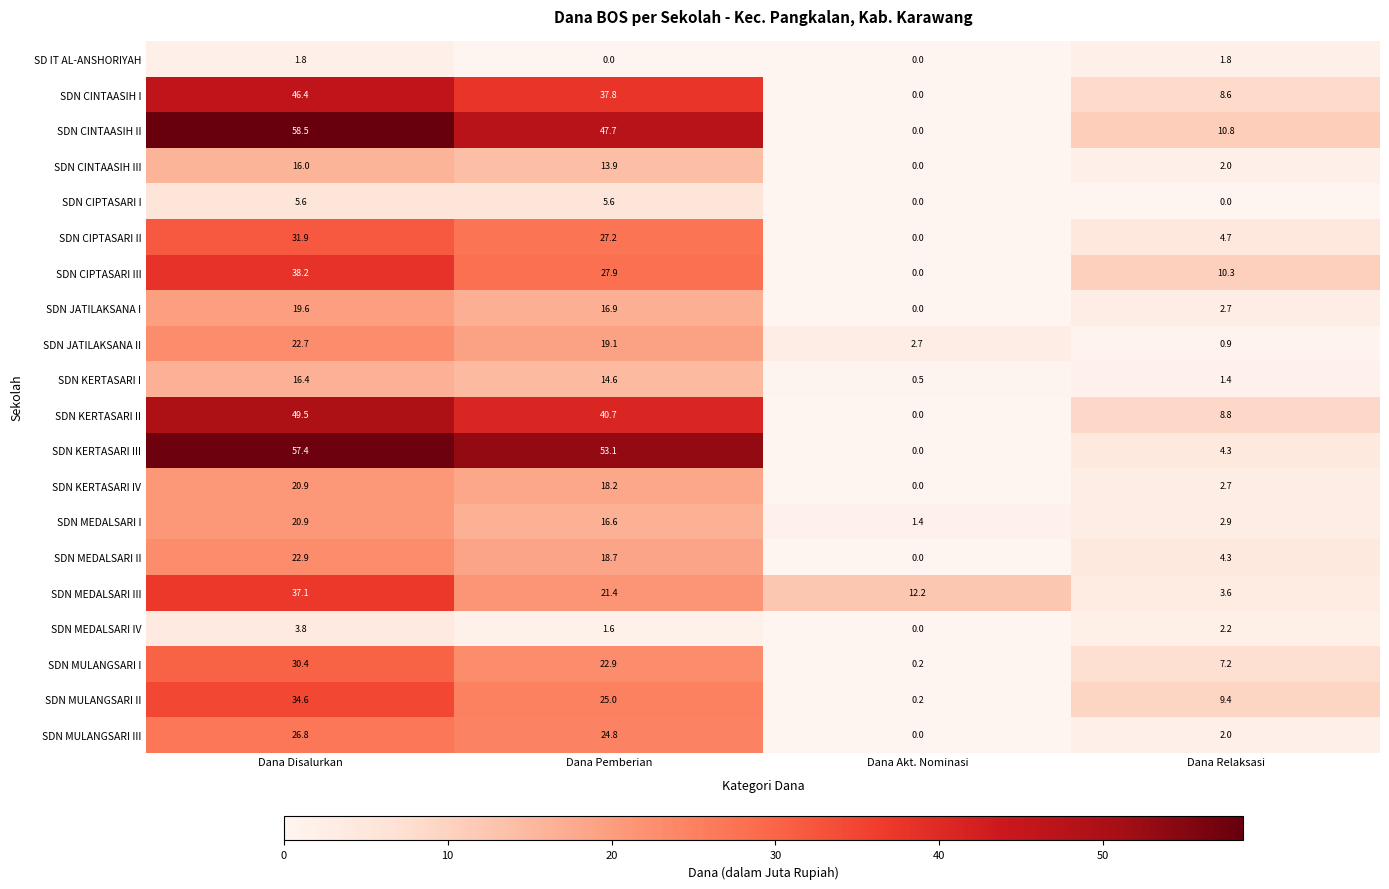

The value of SDN KERTASARI III at Dana Disalurkan is 98.0. True or false?

False